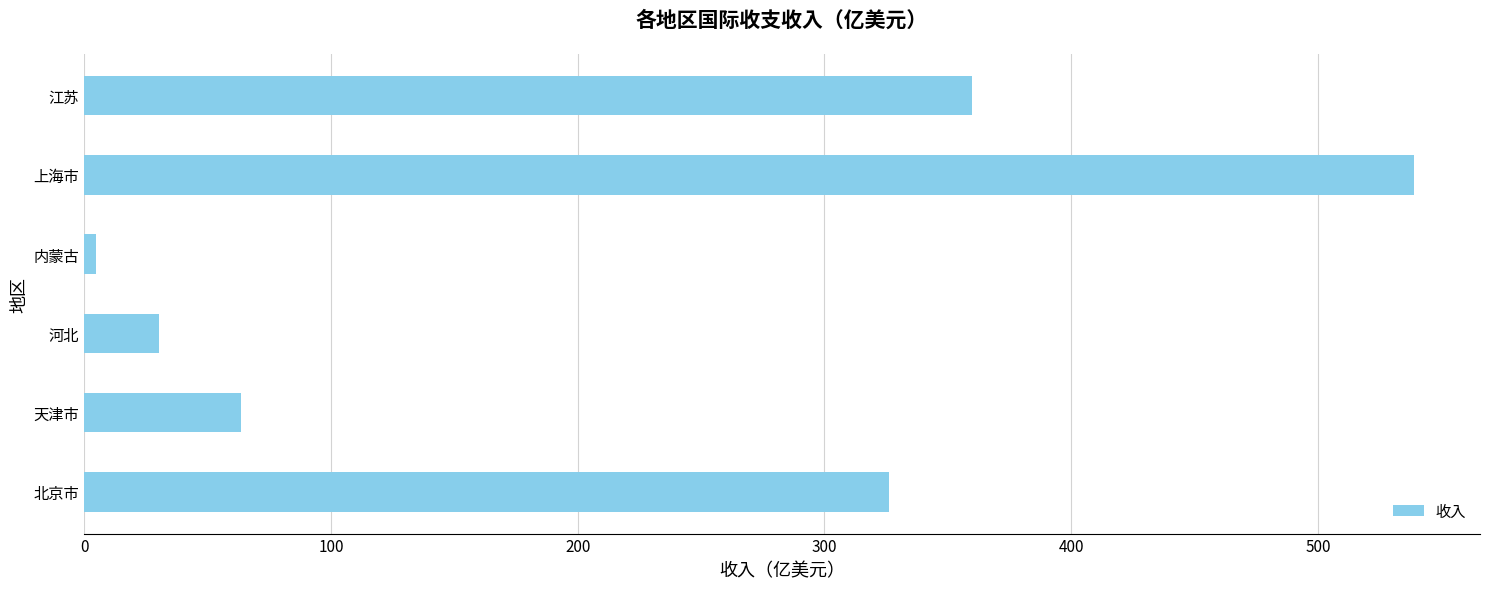

What is the change in value from 河北 to 上海市?

+508.5